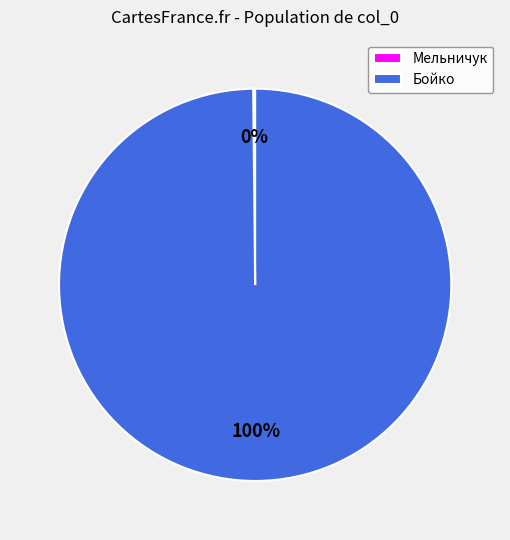

To the nearest percent, what percentage of the pie is Бойко?

100%